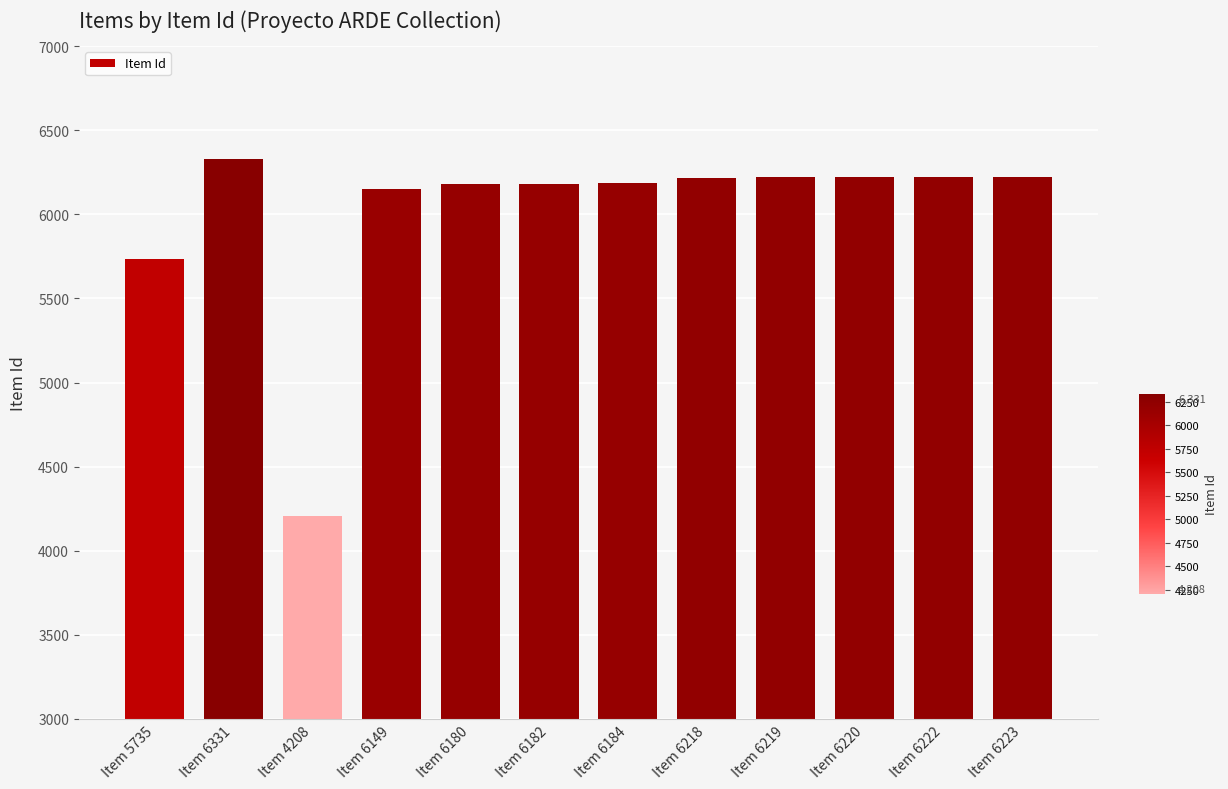

What is the change in value from Item 6149 to Item 6218?

+69